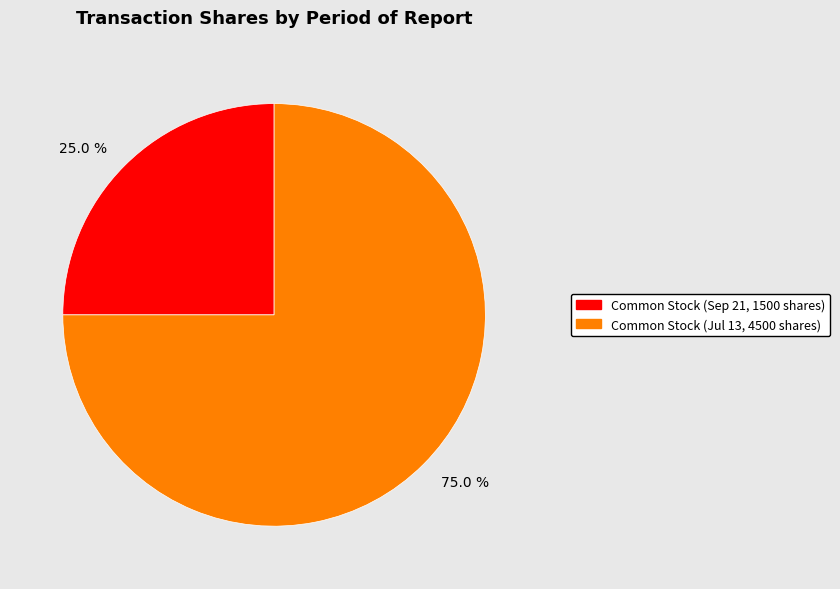

What is the total percentage of 75.0 % and 25.0 %?

100.0%